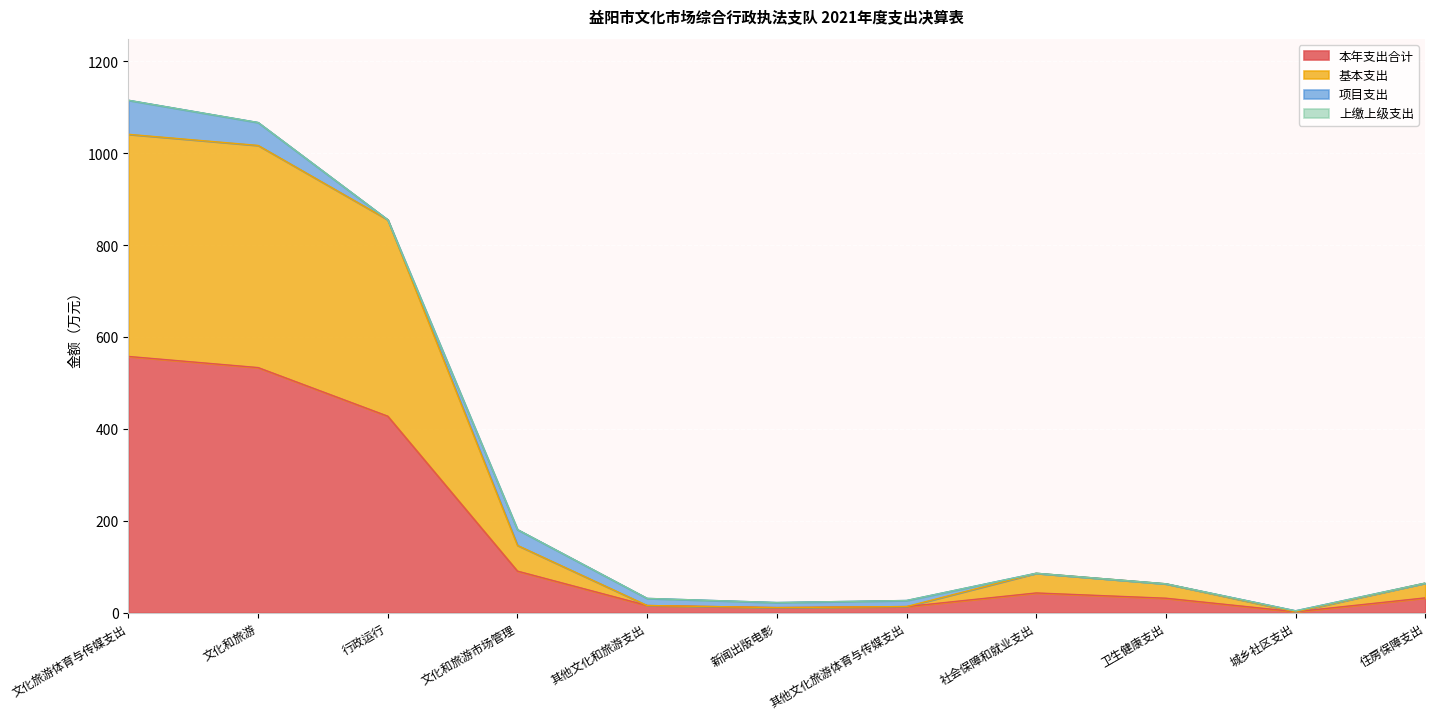

True or false: 本年支出合计 and 基本支出 cross at least once.

False